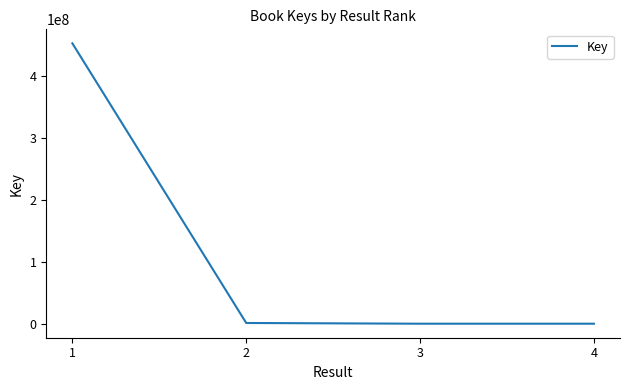

True or false: there are more than 1 points higher than both neighbors.

False